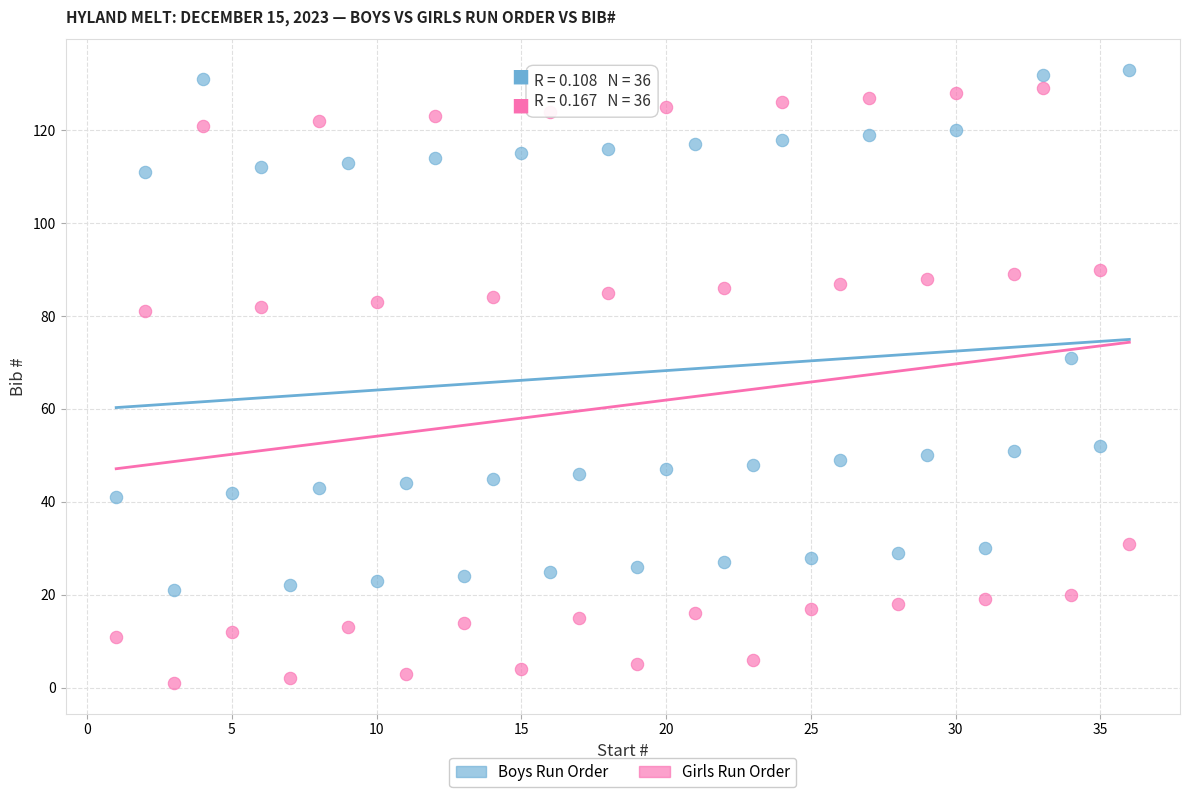

Across all data points, what is the range of X values (max minus min)?

35